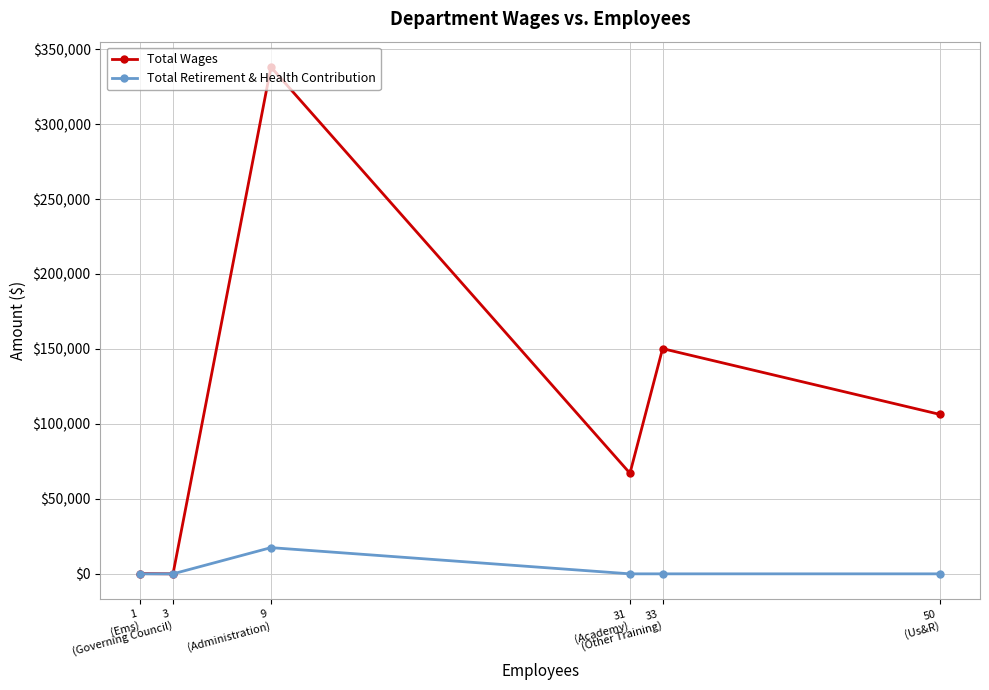

Between 3
(Governing Council) and 33
(Other Training), which series saw the biggest shift?

Total Wages